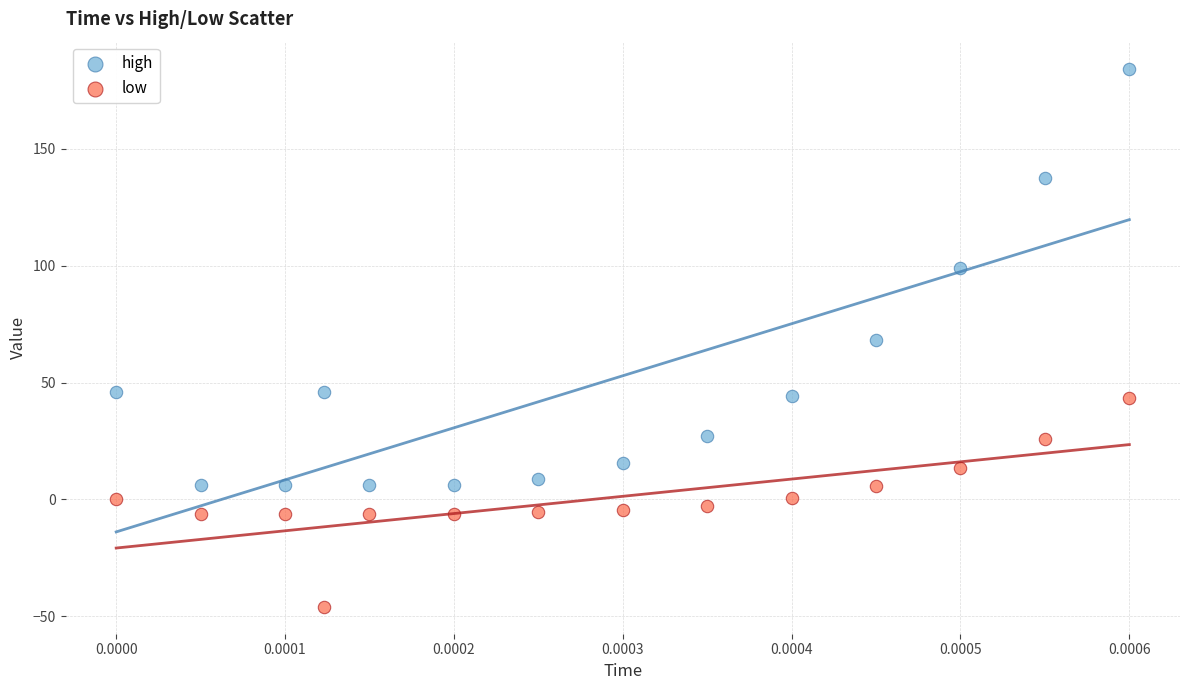

In the high series, what Y value is closest to 95?

99.1